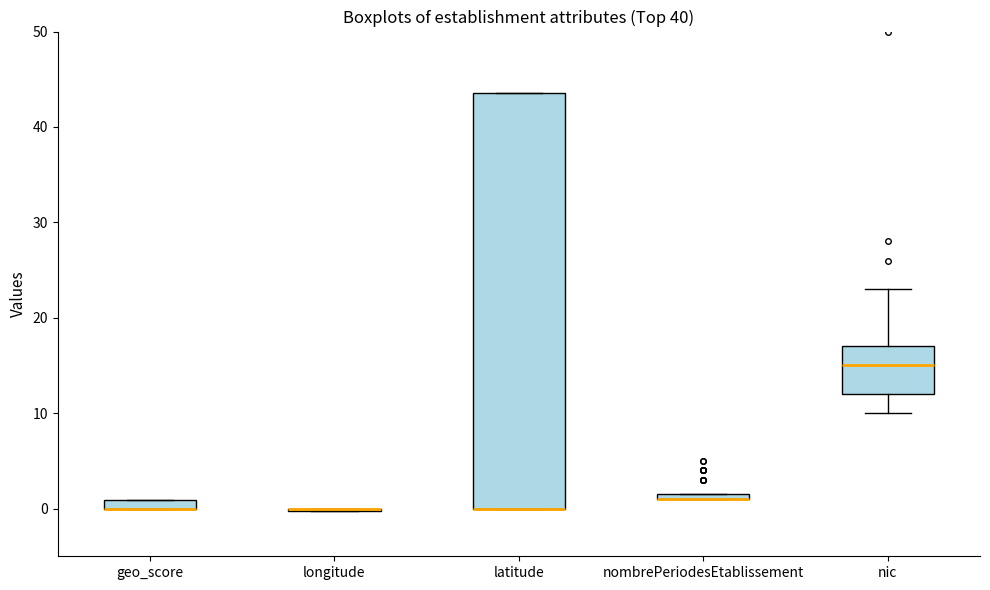

Where is the upper edge of the box for nombrePeriodesEtablissement on the y-axis? The values are not printed on the chart, so give them approximately, as read against the axis.

2